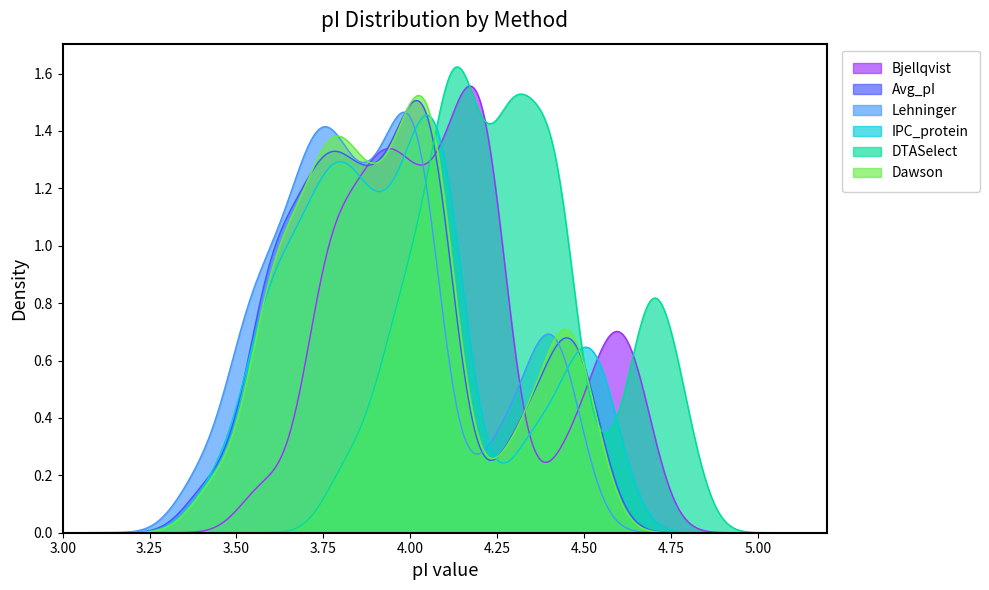

The value of Avg_pI at 11 is 3.8. True or false?

True